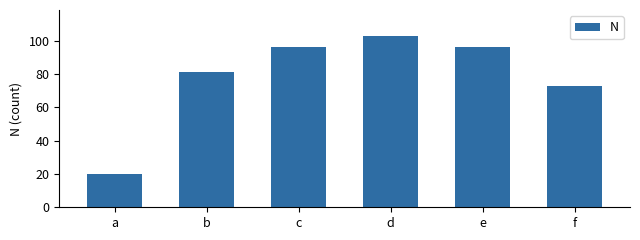

Which has a higher value, b or f?

b